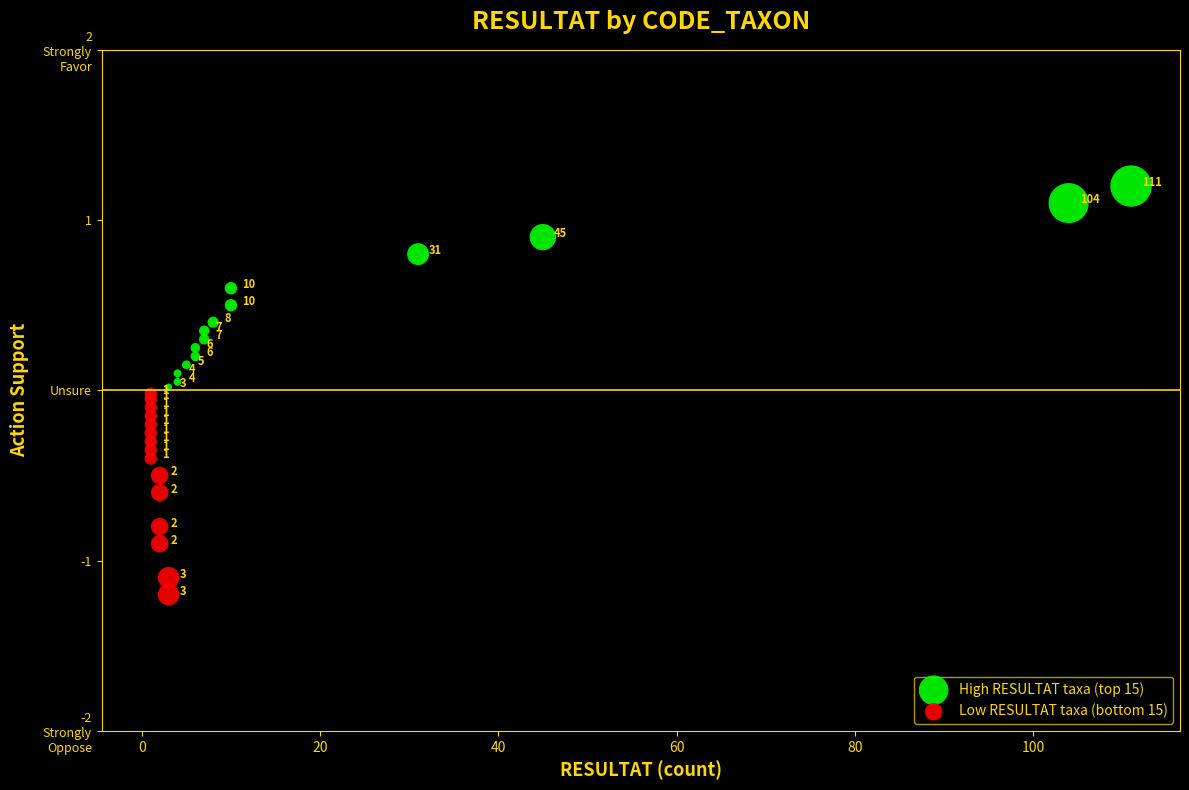

Which series contains the highest Y value?

High RESULTAT taxa (top 15)